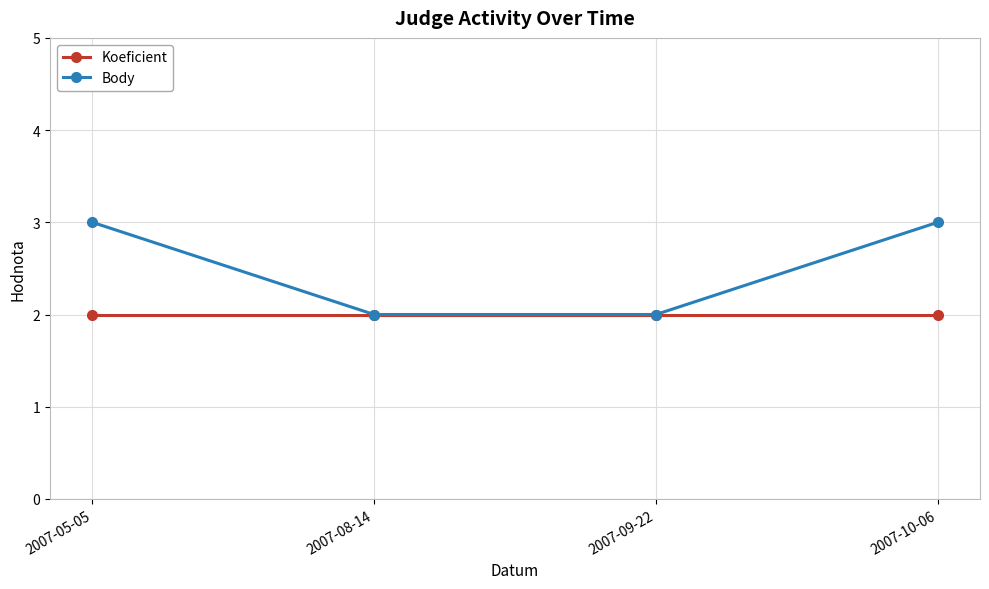

Reading left to right, extract all data points from this chart.

Koeficient: 2007-05-05=2	2007-08-14=2	2007-09-22=2	2007-10-06=2
Body: 2007-05-05=3	2007-08-14=2	2007-09-22=2	2007-10-06=3